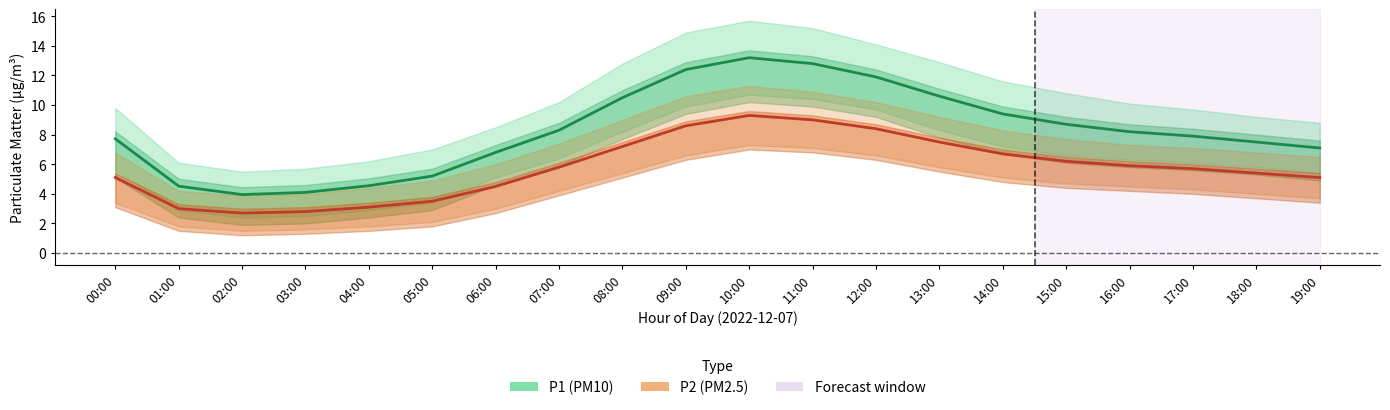

True or false: P1 (PM10) has more than 0 points higher than both neighbors.

True